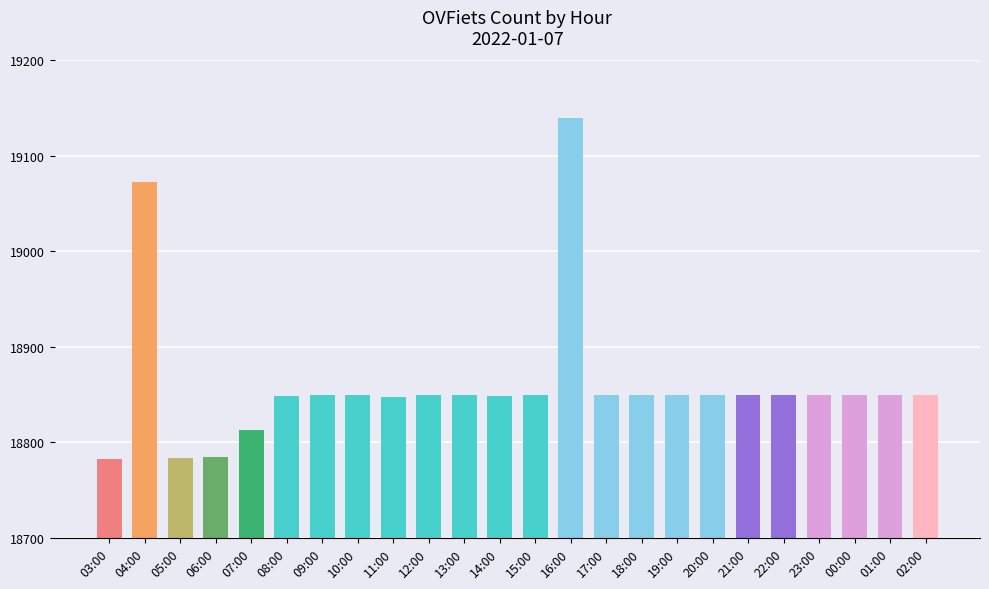

What is the ratio of the value at 17:00 to the value at 19:00?

1.0